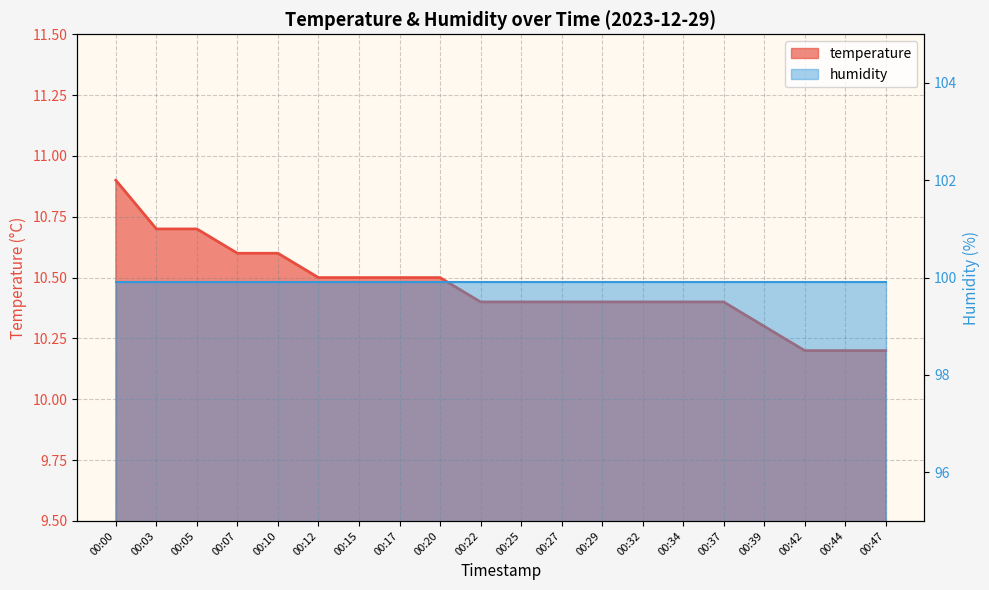

True or false: there are more than 0 points higher than both neighbors.

False